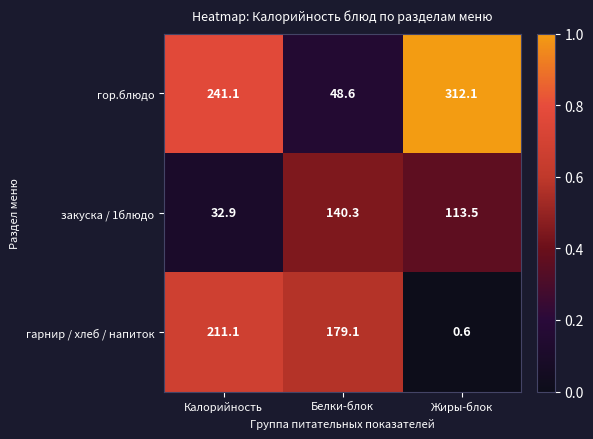

What value does the закуска / 1блюдо series have at Жиры-блок?

113.5